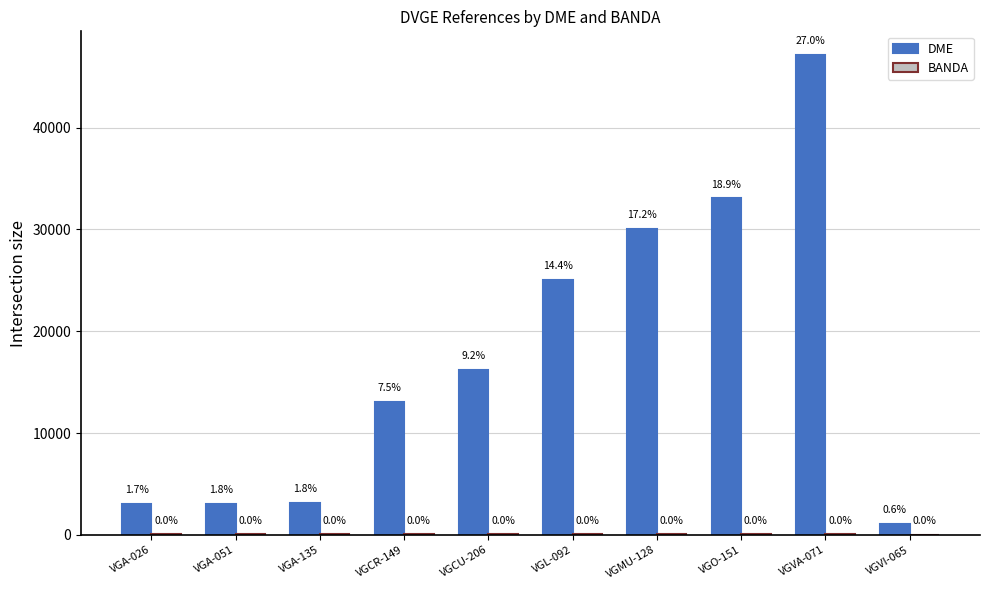

Are the bars grouped side by side (vs. stacked)?

Yes